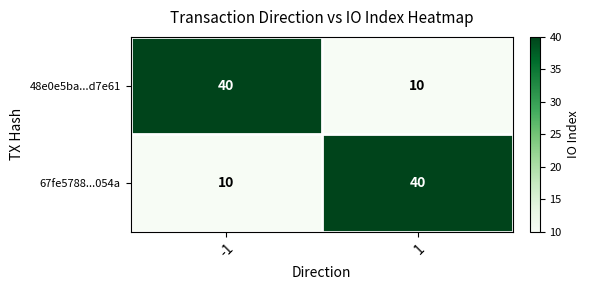

What is the minimum value shown in the chart?

10